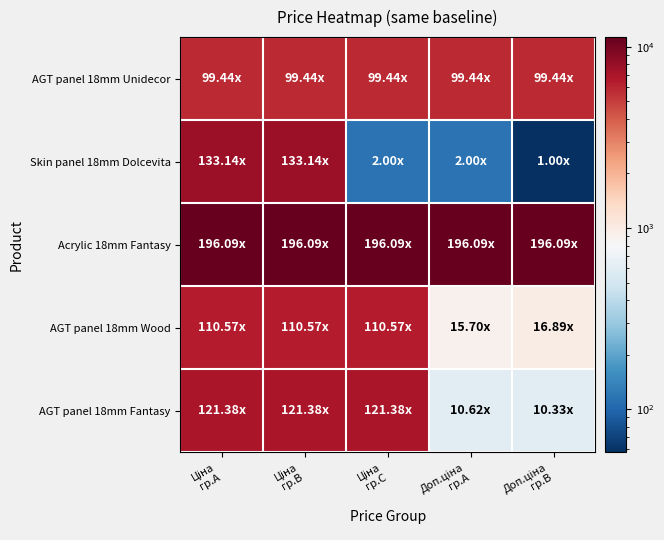

Reading right to left, transcribe all the data shown in this chart.

AGT panel 18mm Unidecor: Доп.ціна
гр.B=5736.9	Доп.ціна
гр.A=5736.9	Ціна
гр.C=5736.9	Ціна
гр.B=5736.9	Ціна
гр.A=5736.9
Skin panel 18mm Dolcevita: Доп.ціна
гр.B=57.7	Доп.ціна
гр.A=115.4	Ціна
гр.C=115.4	Ціна
гр.B=7680.9	Ціна
гр.A=7680.9
Acrylic 18mm Fantasy: Доп.ціна
гр.B=11312.5	Доп.ціна
гр.A=11312.5	Ціна
гр.C=11312.5	Ціна
гр.B=11312.5	Ціна
гр.A=11312.5
AGT panel 18mm Wood: Доп.ціна
гр.B=974.2	Доп.ціна
гр.A=905.9	Ціна
гр.C=6378.9	Ціна
гр.B=6378.9	Ціна
гр.A=6378.9
AGT panel 18mm Fantasy: Доп.ціна
гр.B=595.8	Доп.ціна
гр.A=612.9	Ціна
гр.C=7002.6	Ціна
гр.B=7002.6	Ціна
гр.A=7002.6